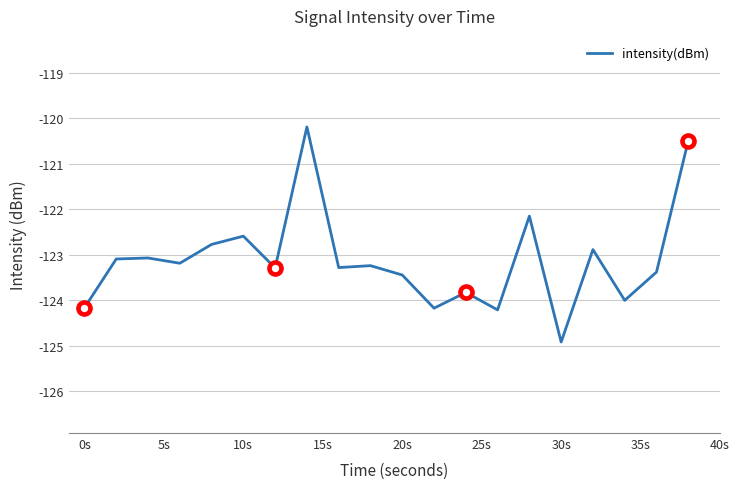

What is the greatest value displayed?

-120.2